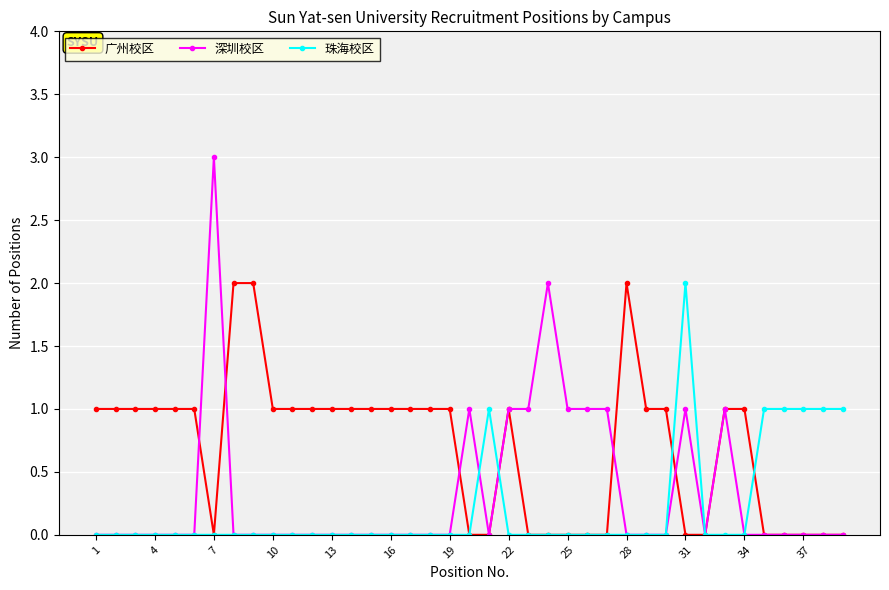

Rank the series by their average value, from highest to lowest.

广州校区, 深圳校区, 珠海校区